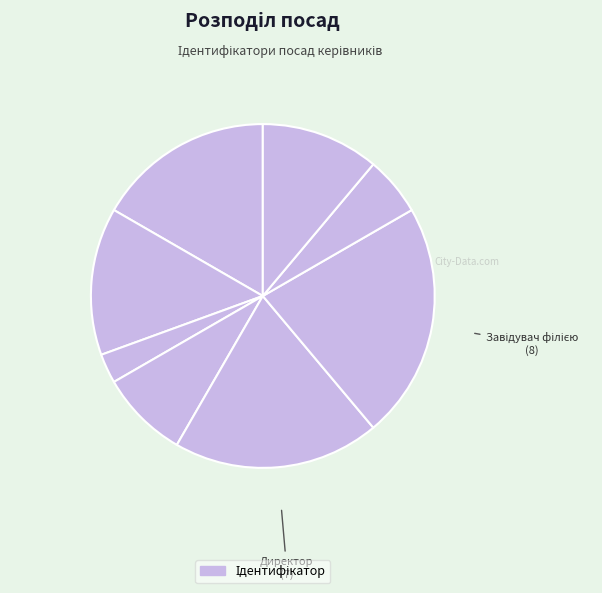

How many slices are in this pie chart?

8